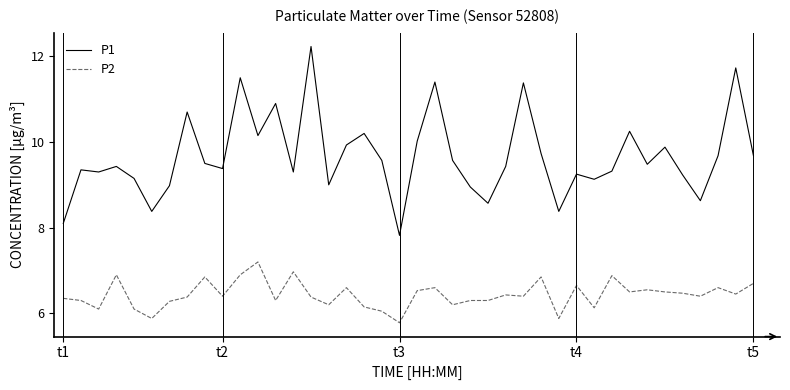

True or false: P1 and P2 intersect in this chart.

False